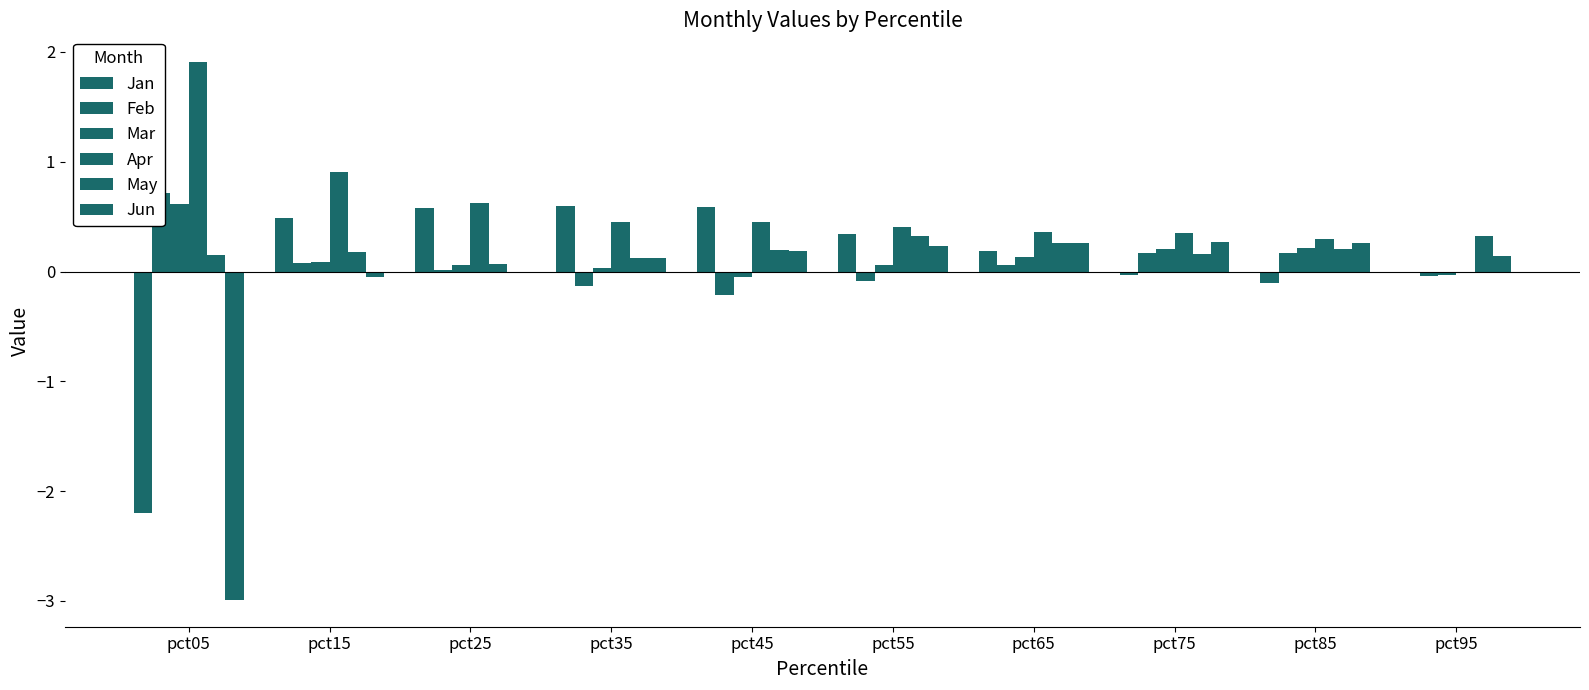

Count the number of data series in this chart.

6